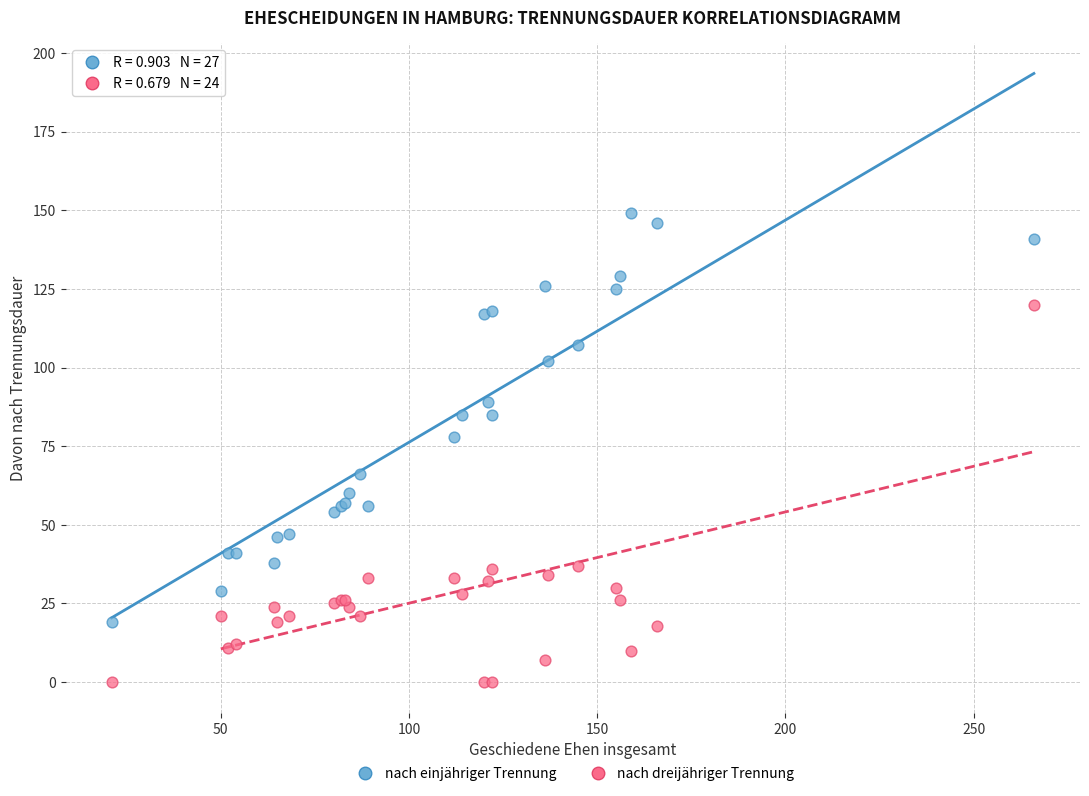

Which series reaches the minimum Y coordinate?

nach dreijähriger Trennung